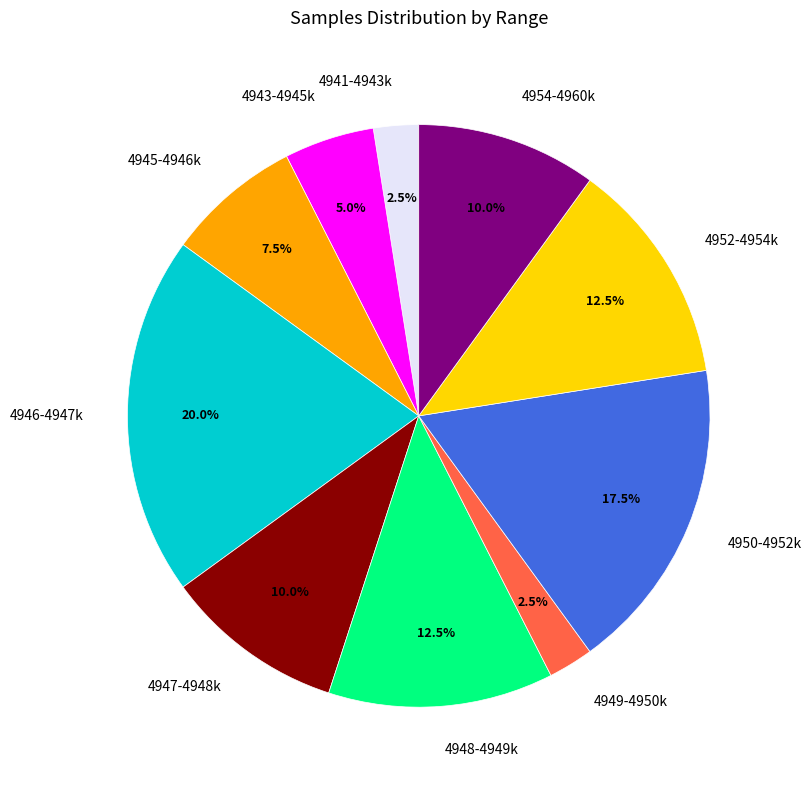

Is the sum of 4943-4945k and 4950-4952k greater than half?

No